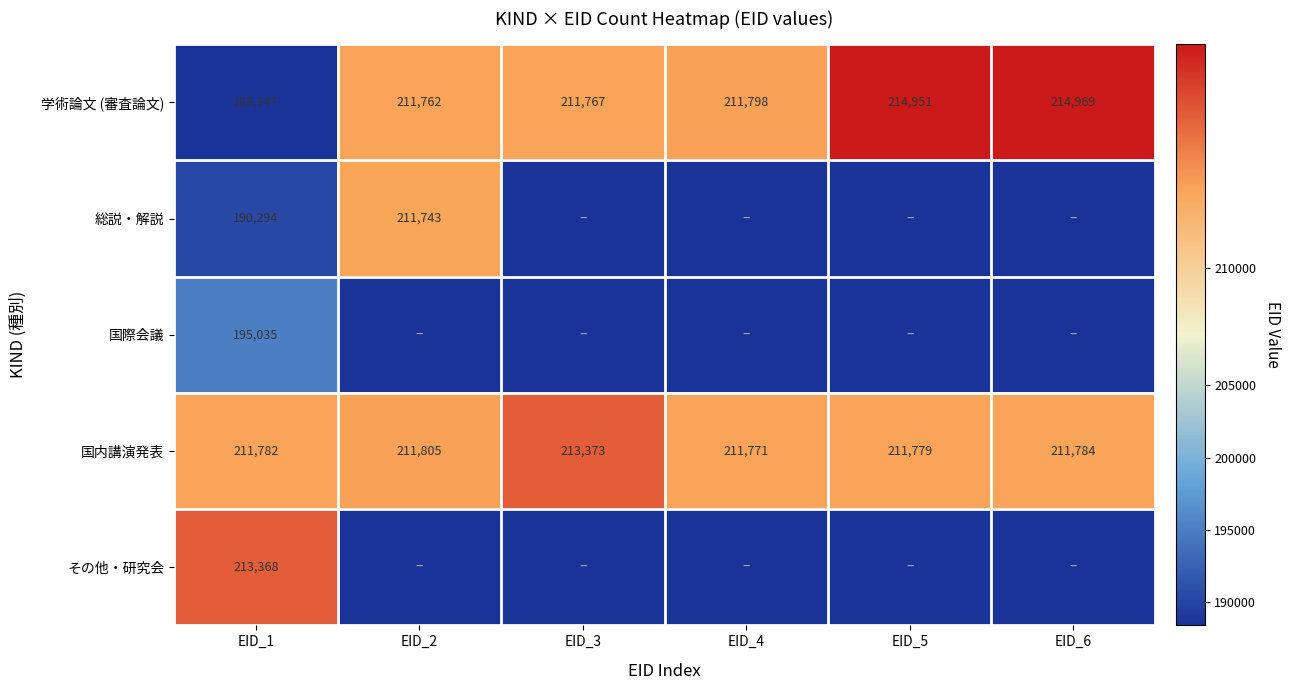

What is the sum of all 学術論文 (審査論文) values?

1253594